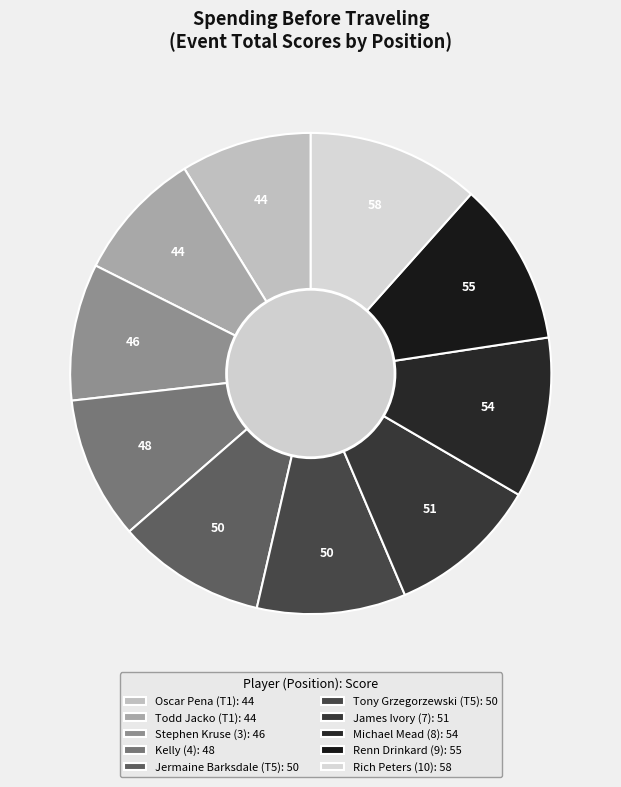

What percentage is NOT represented by Kelly (4)?

90.4%